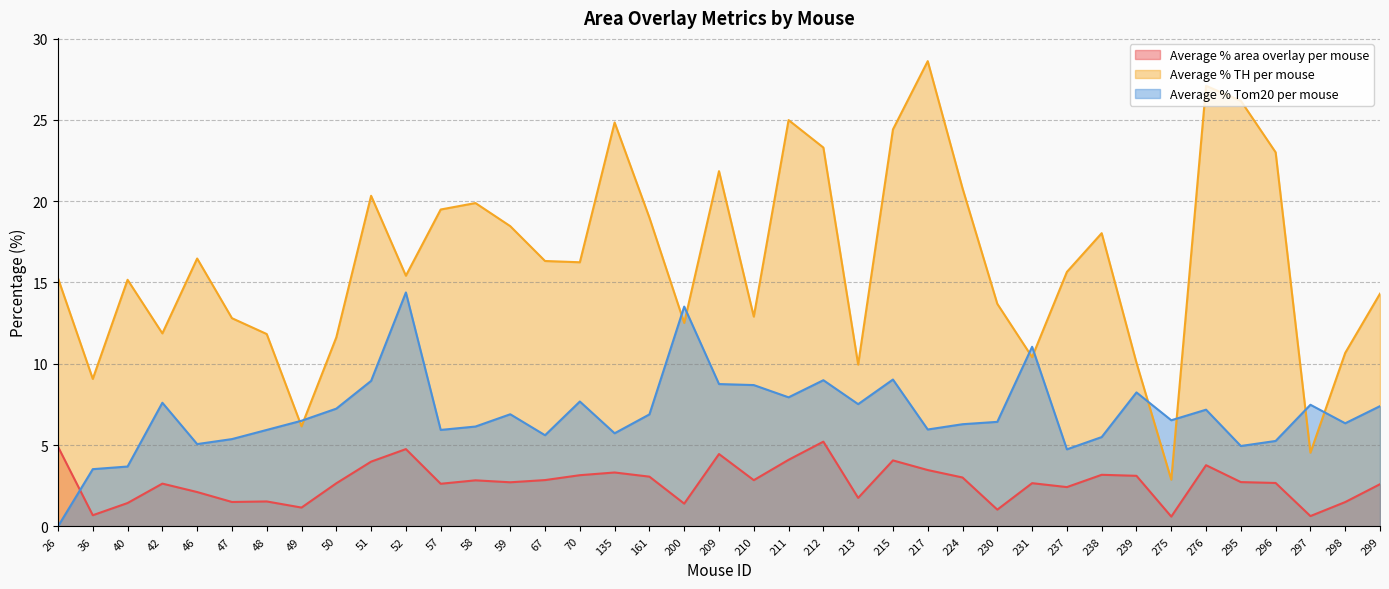

True or false: Average % Tom20 per mouse has a value of 5.1 at 209.

False